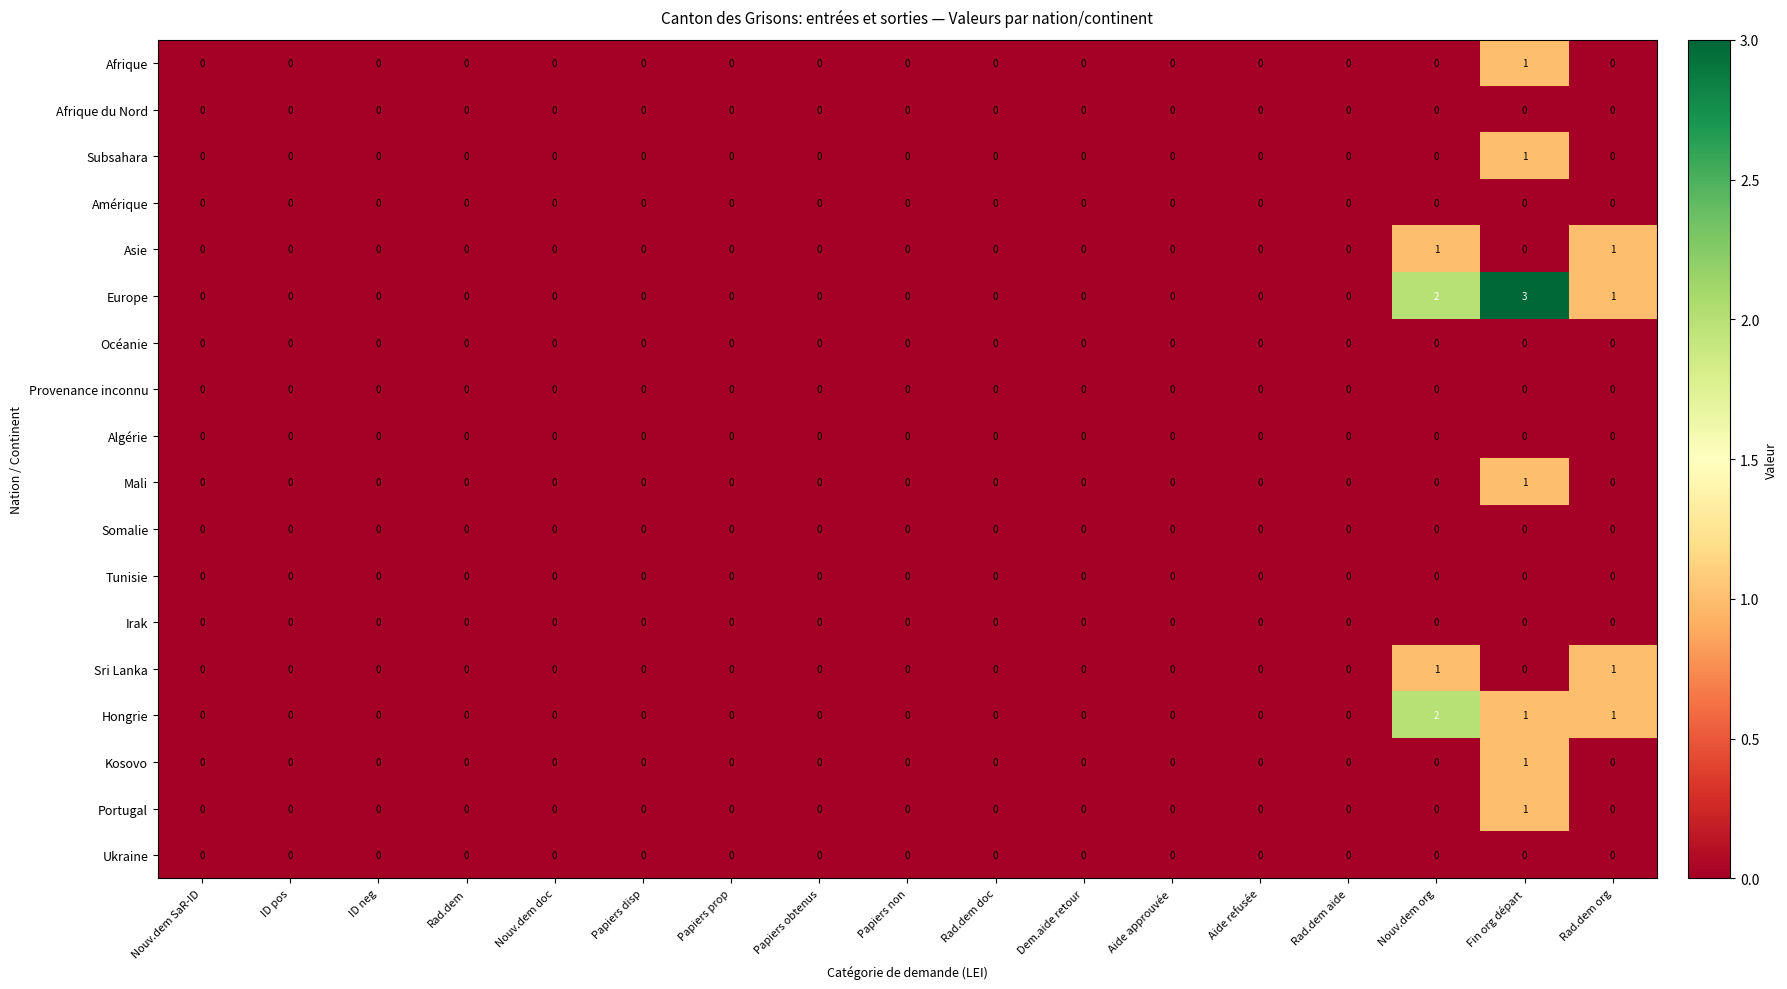

True or false: Océanie has a value of 0 at Rad.dem doc.

True